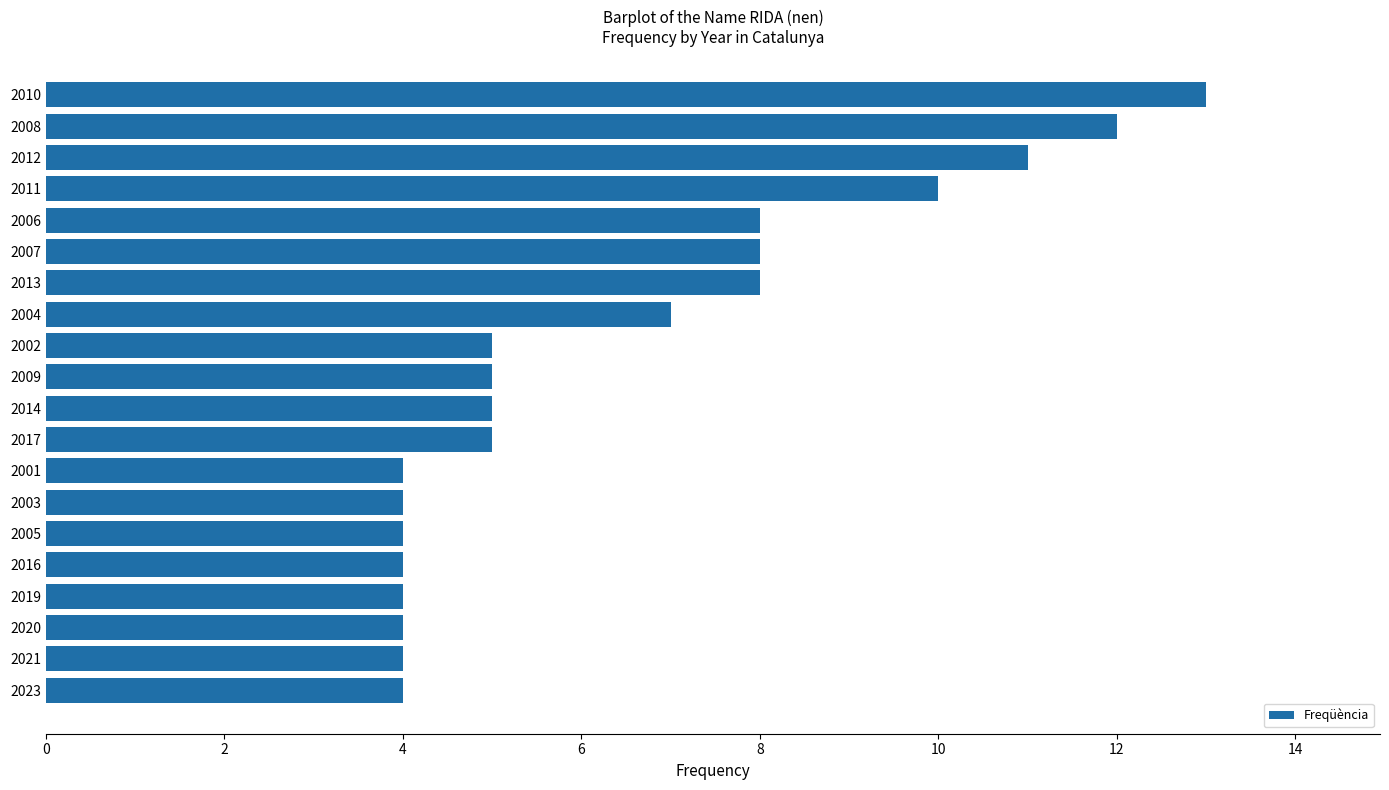

At which category does the chart reach its peak across all series?

2010